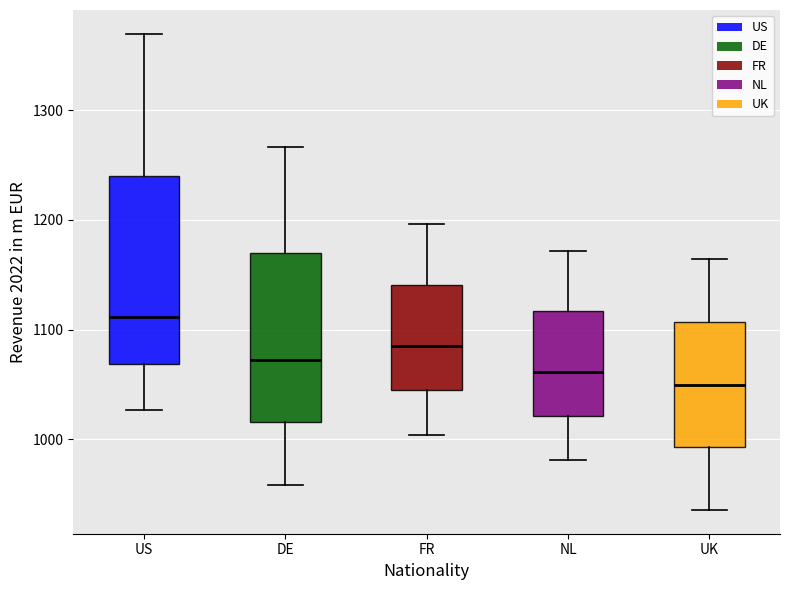

Where does the median line of the box for UK sit on the y-axis? The values are not printed on the chart, so give them approximately, as read against the axis.

1050